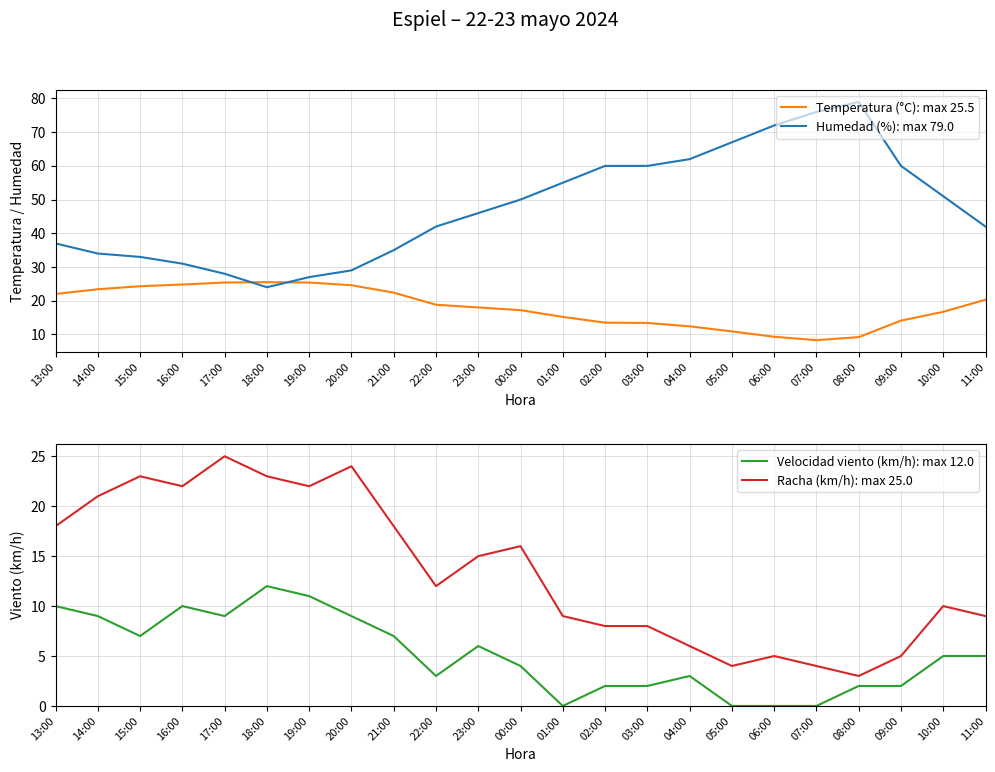

Reading right to left, what are all the values shown in this chart?

Temperatura (°C): max 25.5: 20.3	16.7	14.1	9.2	8.3	9.3	10.9	12.4	13.4	13.5	15.2	17.2	18.0	18.8	22.4	24.6	25.4	25.5	25.4	24.8	24.3	23.4	22.0
Humedad (%): max 79.0: 42.0	51.0	60.0	79.0	76.0	72.0	67.0	62.0	60.0	60.0	55.0	50.0	46.0	42.0	35.0	29.0	27.0	24.0	28.0	31.0	33.0	34.0	37.0
Velocidad viento (km/h): max 12.0: 5.0	5.0	2.0	2.0	0.0	0.0	0.0	3.0	2.0	2.0	0.0	4.0	6.0	3.0	7.0	9.0	11.0	12.0	9.0	10.0	7.0	9.0	10.0
Racha (km/h): max 25.0: 9.0	10.0	5.0	3.0	4.0	5.0	4.0	6.0	8.0	8.0	9.0	16.0	15.0	12.0	18.0	24.0	22.0	23.0	25.0	22.0	23.0	21.0	18.0